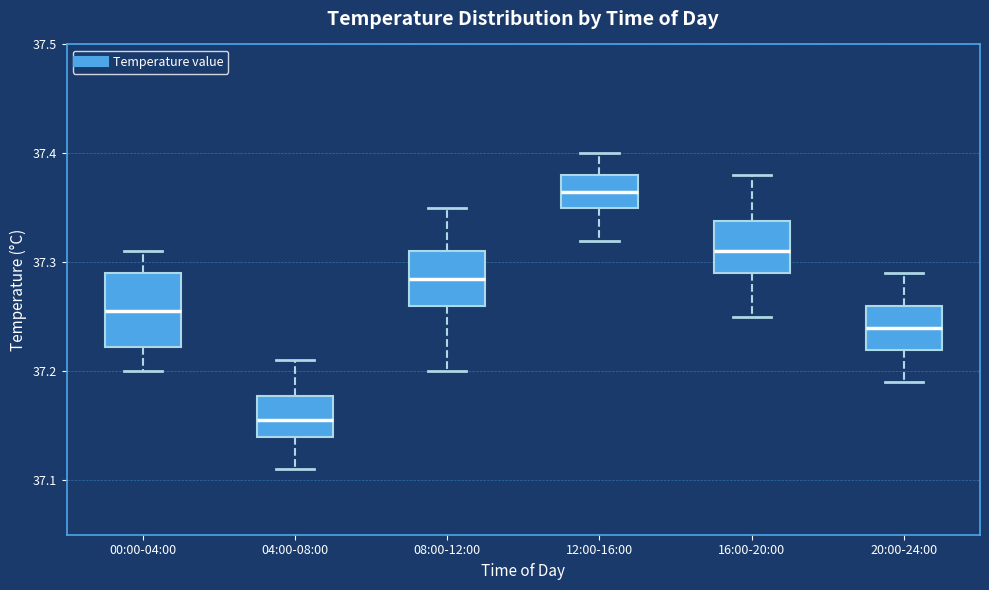

Reading left to right, read every box against the y-axis: the position of its median line, the range the box covers, and the ends of its whiskers. The values are not printed on the chart, so give them approximately, as read against the axis.

00:00-04:00: median 37.26, box 37.22 to 37.29, whiskers 37.20 to 37.31
04:00-08:00: median 37.16, box 37.14 to 37.18, whiskers 37.11 to 37.21
08:00-12:00: median 37.29, box 37.26 to 37.31, whiskers 37.20 to 37.35
12:00-16:00: median 37.37, box 37.35 to 37.38, whiskers 37.32 to 37.40
16:00-20:00: median 37.31, box 37.29 to 37.34, whiskers 37.25 to 37.38
20:00-24:00: median 37.24, box 37.22 to 37.26, whiskers 37.19 to 37.29